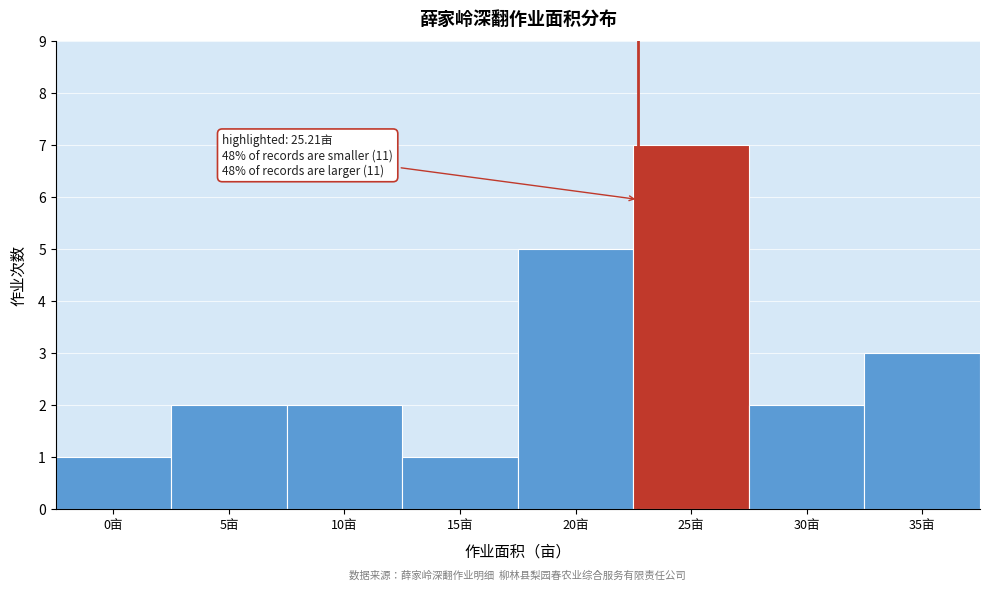

Reading left to right, list all the values displayed in this chart.

0亩=1	5亩=2	10亩=2	15亩=1	20亩=5	25亩=7	30亩=2	35亩=3